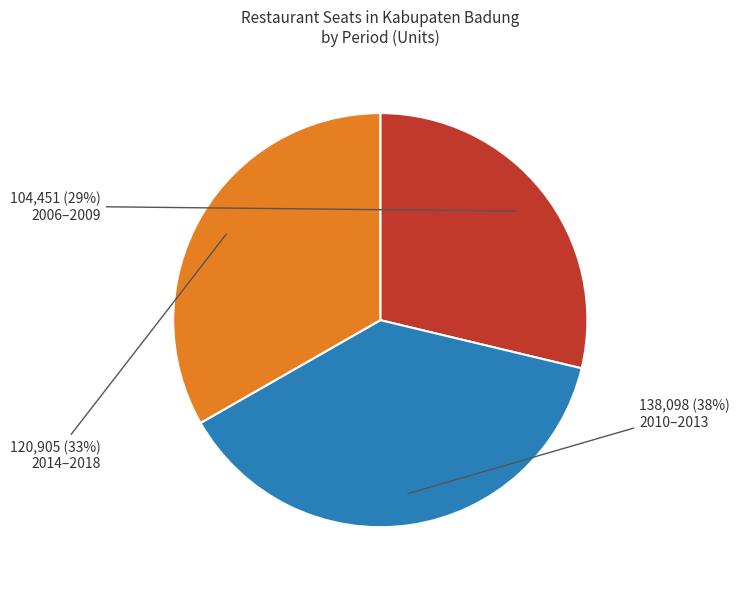

True or false: 2010–2013 accounts for 38% of the total.

True